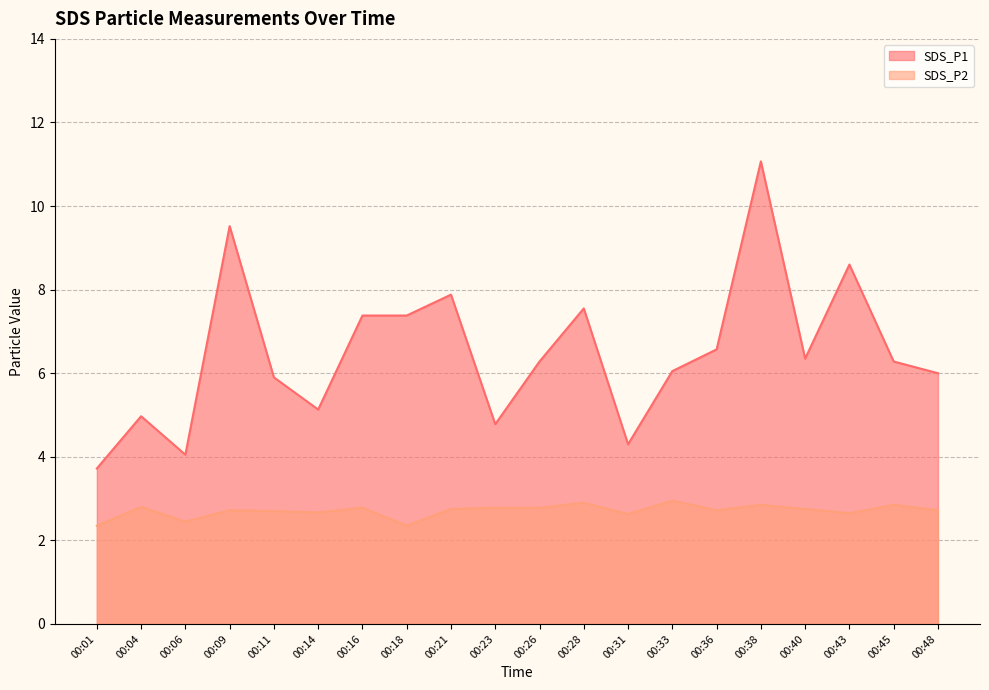

What is the average value of the SDS_P2 series?

2.7